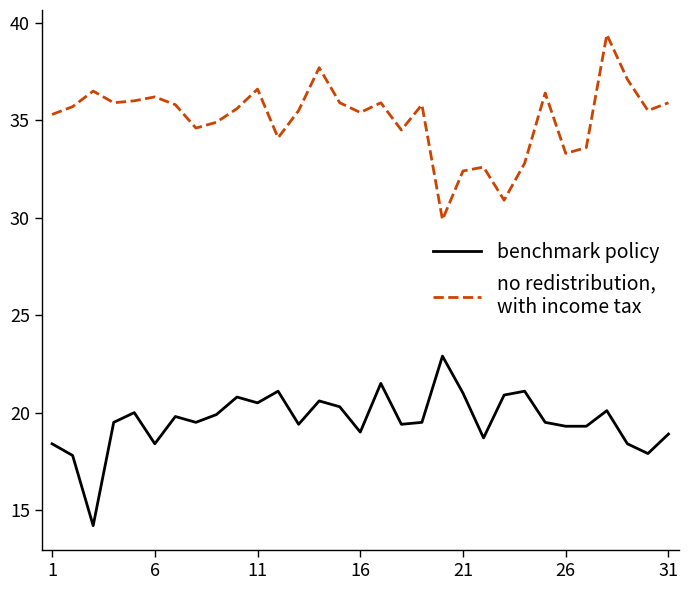

What is the smallest value displayed?

14.2